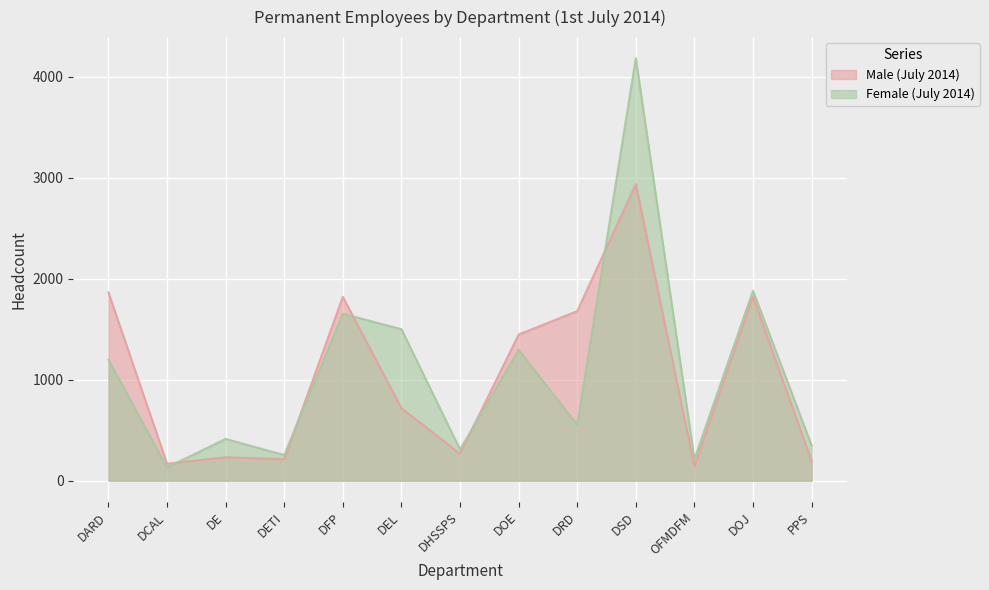

How many lines are shown in the chart?

2